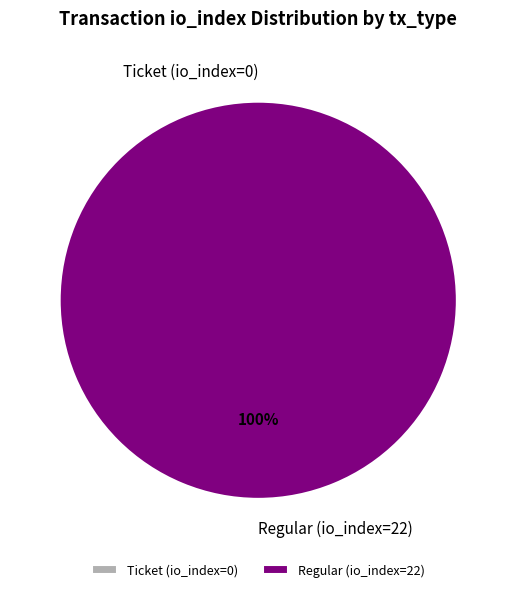

Which slice is the smallest?

Ticket (io_index=0)